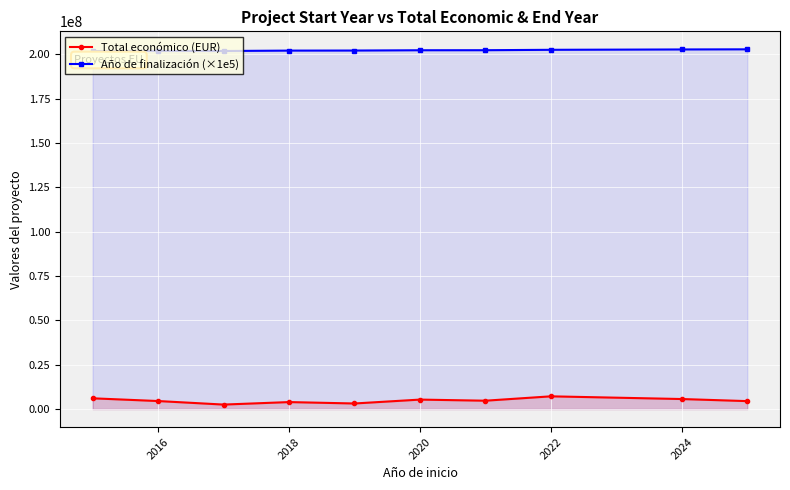

How many lines are shown in the chart?

2